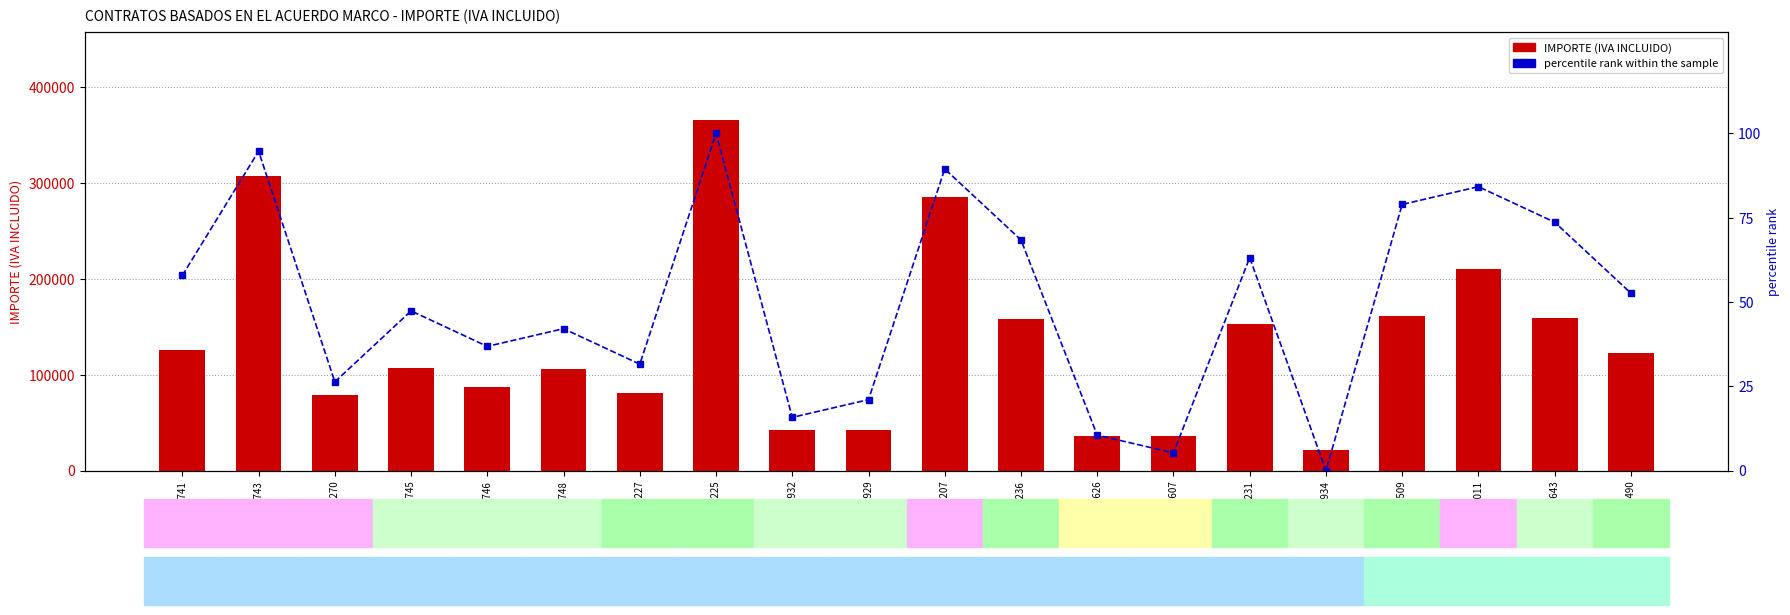

Where is percentile rank within the sample nearest to the value 50?

A/OBR-012490